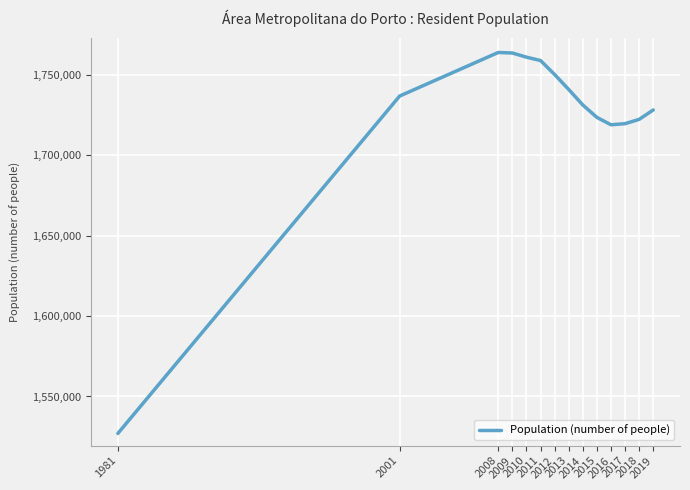

What is the sum of all values?

24147218